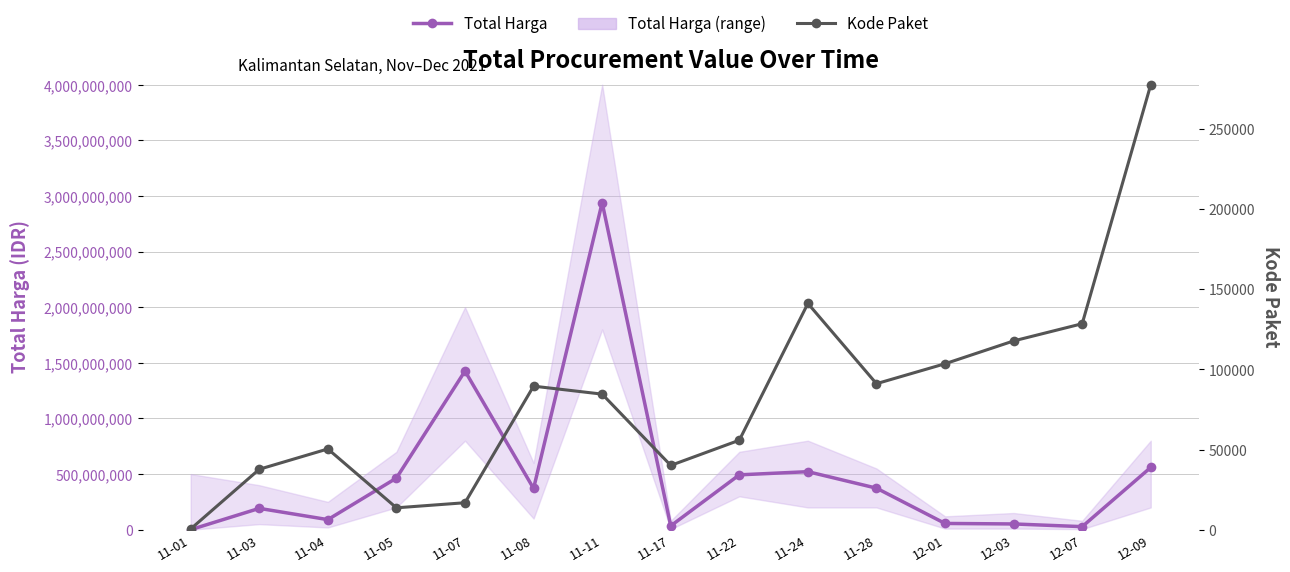

At which category does Kode Paket reach its first local valley?

11-05